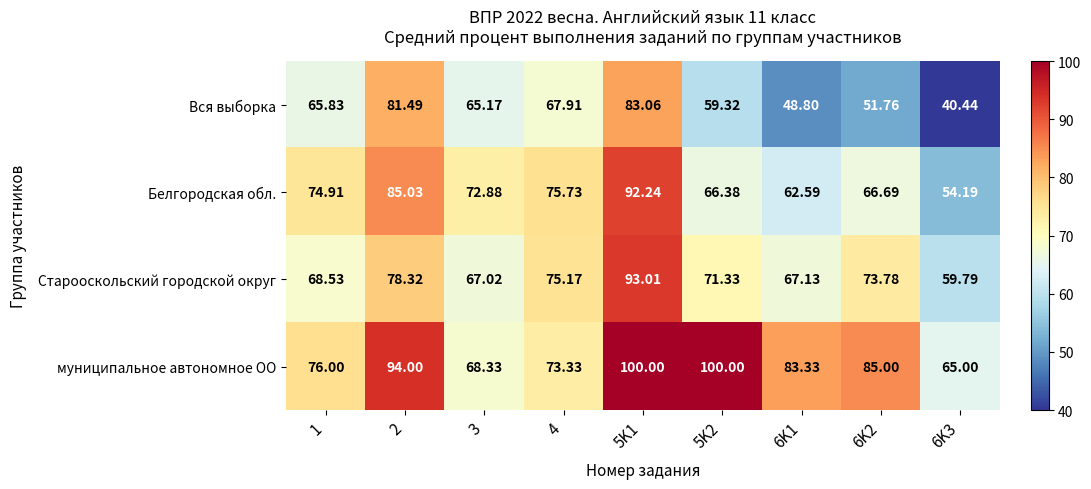

Which series has the widest spread of values?

Вся выборка